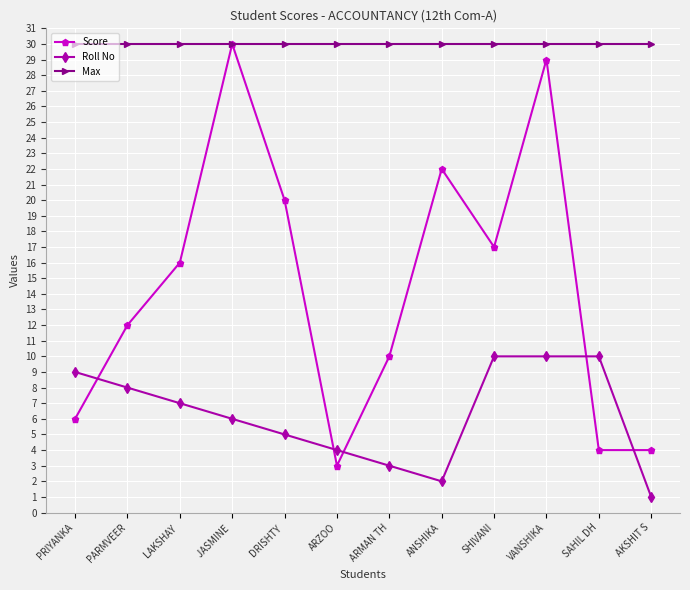

The value of Score at DRISHTY  is 12. True or false?

False